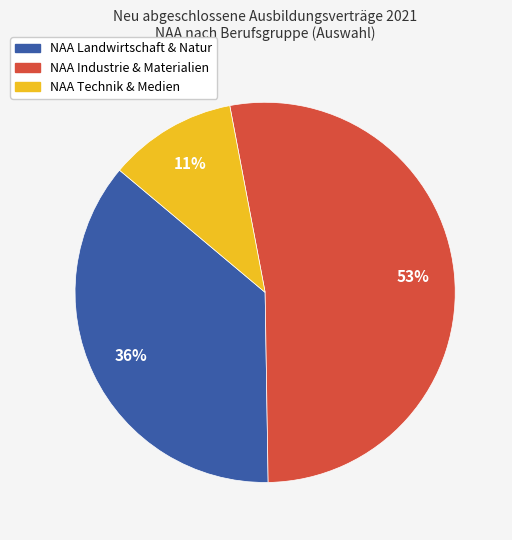

To the nearest percent, what is the difference between the largest and smallest slice percentages?

42%